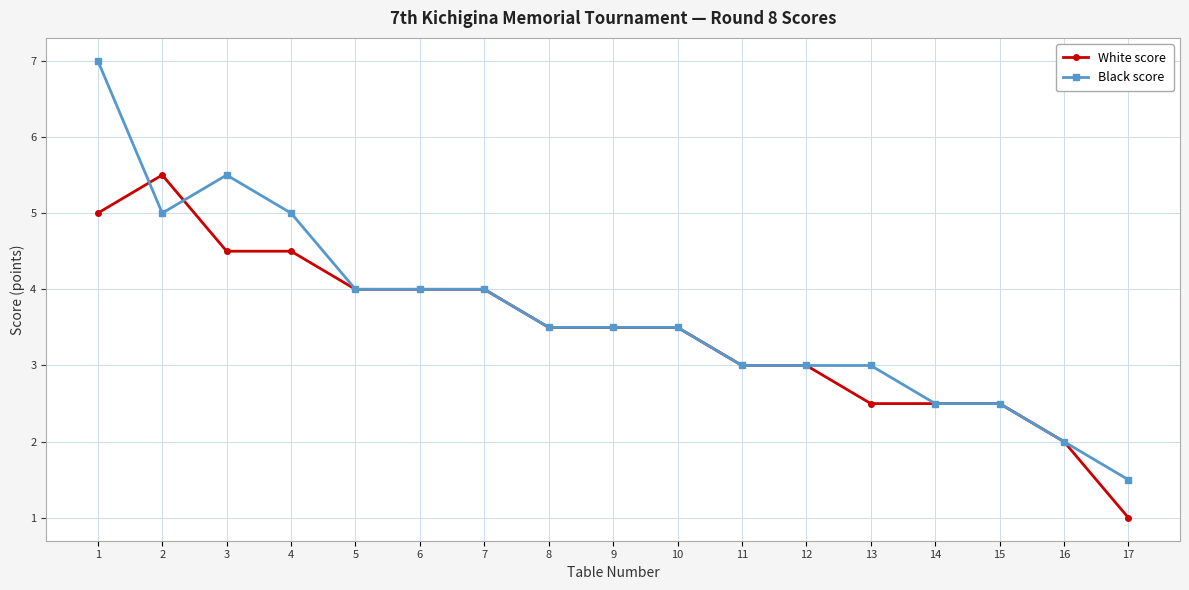

What is the difference between the highest and lowest values at 17?

0.5